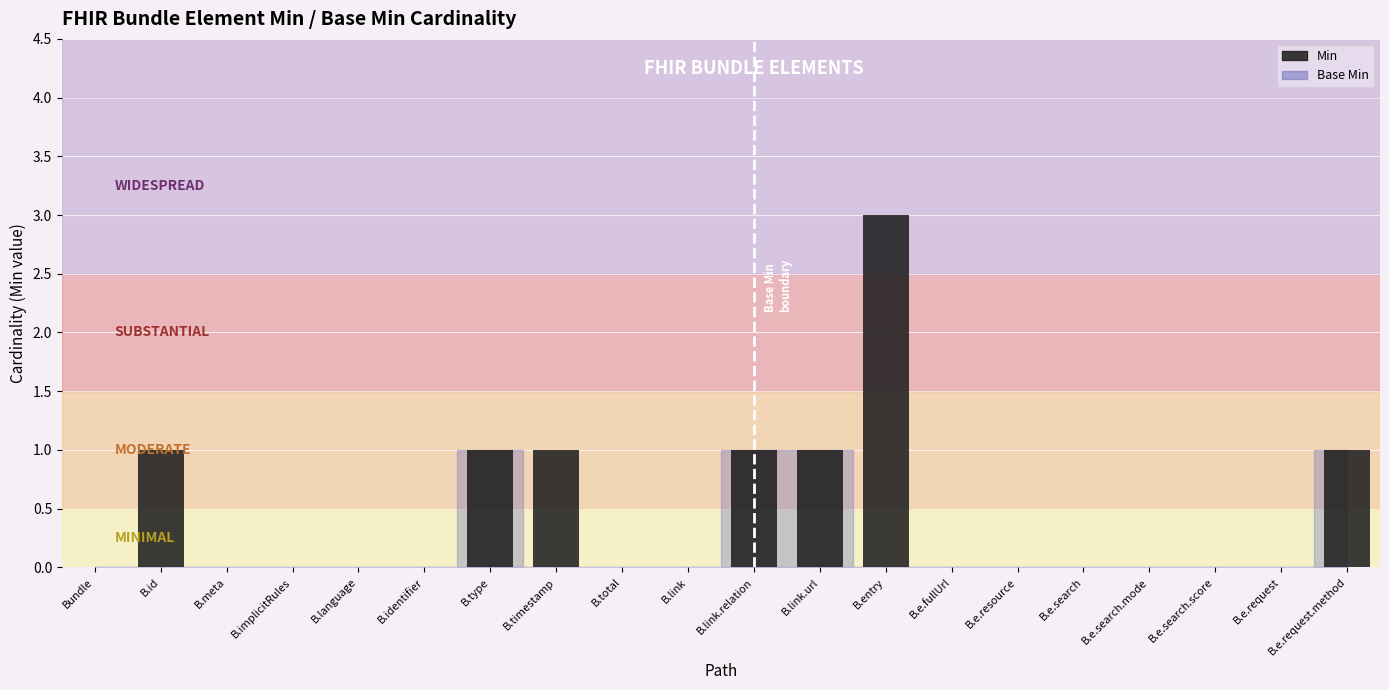

The chart shows a value of 5 at B.entry. True or false?

False